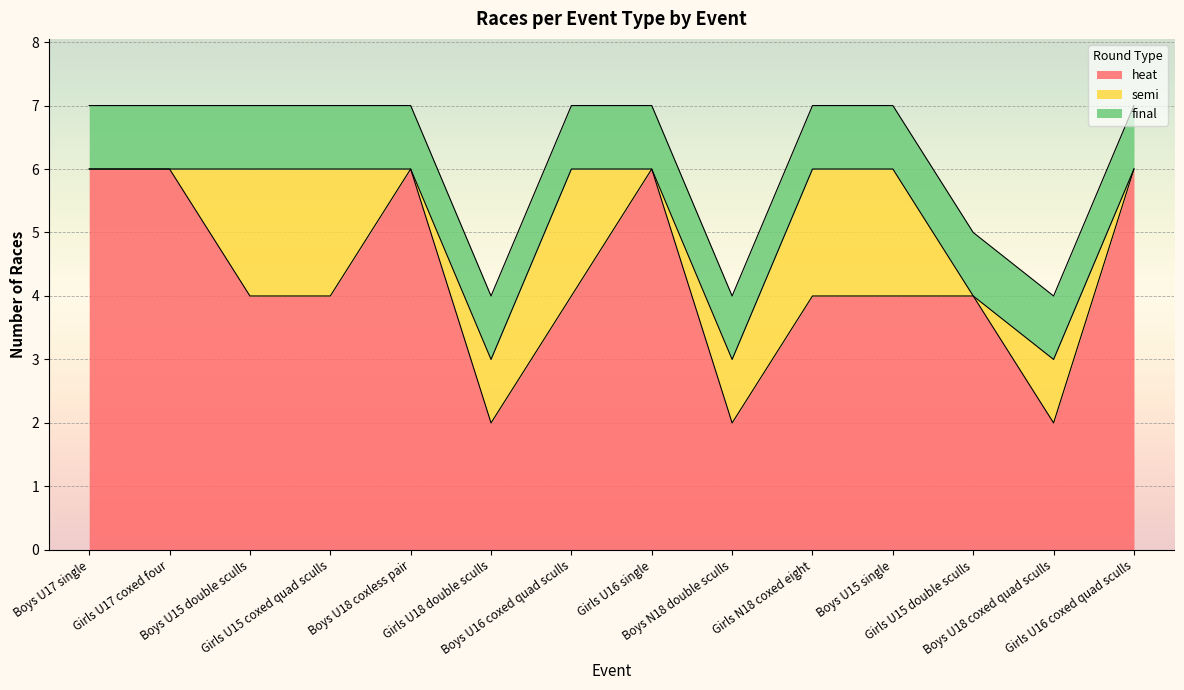

Reading left to right, list all the values displayed in this chart.

heat: Boys U17 single=6	Girls U17 coxed four=6	Boys U15 double sculls=4	Girls U15 coxed quad sculls=4	Boys U18 coxless pair=6	Girls U18 double sculls=2	Boys U16 coxed quad sculls=4	Girls U16 single=6	Boys N18 double sculls=2	Girls N18 coxed eight=4	Boys U15 single=4	Girls U15 double sculls=4	Boys U18 coxed quad sculls=2	Girls U16 coxed quad sculls=6
semi: Boys U17 single=0	Girls U17 coxed four=0	Boys U15 double sculls=2	Girls U15 coxed quad sculls=2	Boys U18 coxless pair=0	Girls U18 double sculls=1	Boys U16 coxed quad sculls=2	Girls U16 single=0	Boys N18 double sculls=1	Girls N18 coxed eight=2	Boys U15 single=2	Girls U15 double sculls=0	Boys U18 coxed quad sculls=1	Girls U16 coxed quad sculls=0
final: Boys U17 single=1	Girls U17 coxed four=1	Boys U15 double sculls=1	Girls U15 coxed quad sculls=1	Boys U18 coxless pair=1	Girls U18 double sculls=1	Boys U16 coxed quad sculls=1	Girls U16 single=1	Boys N18 double sculls=1	Girls N18 coxed eight=1	Boys U15 single=1	Girls U15 double sculls=1	Boys U18 coxed quad sculls=1	Girls U16 coxed quad sculls=1